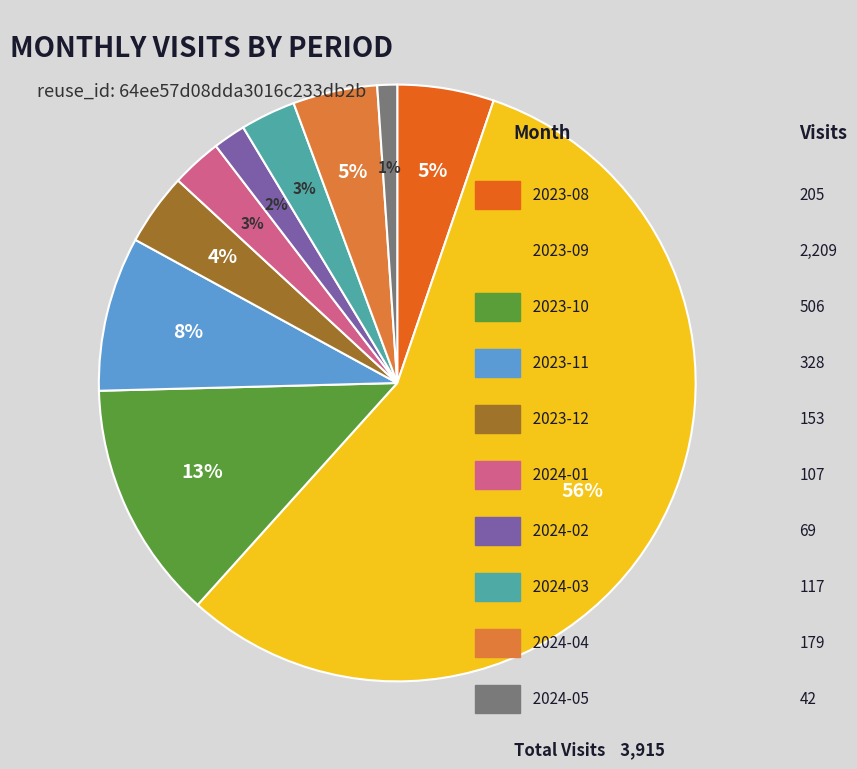

Is there any slice that represents more than half of the pie?

Yes